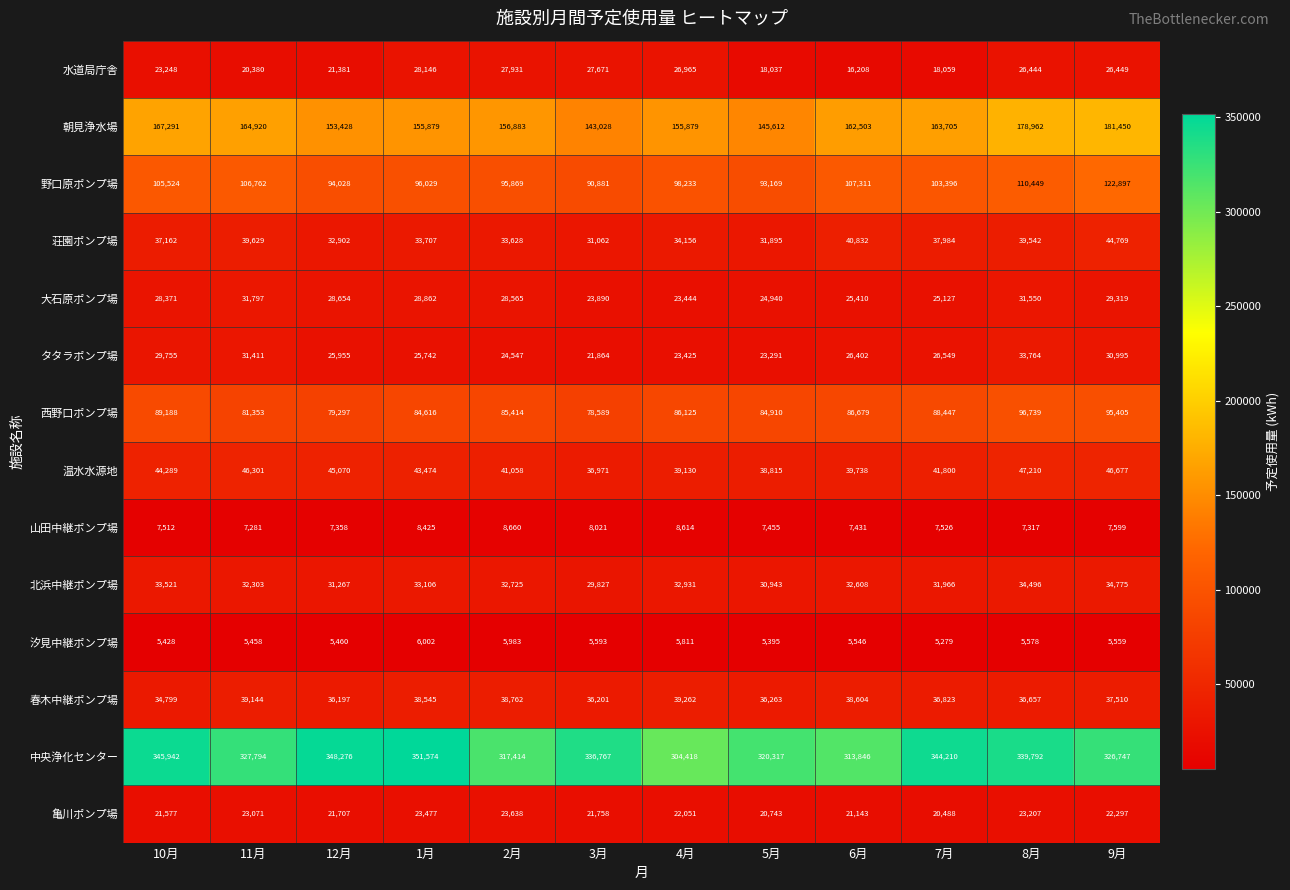

What is the sum of the 西野口ポンプ場 values at 12月 and 6月?

165976